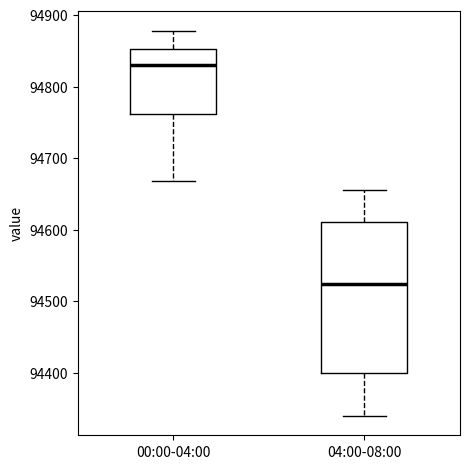

Which box is the tallest, from its lower edge to its upper edge?

04:00-08:00